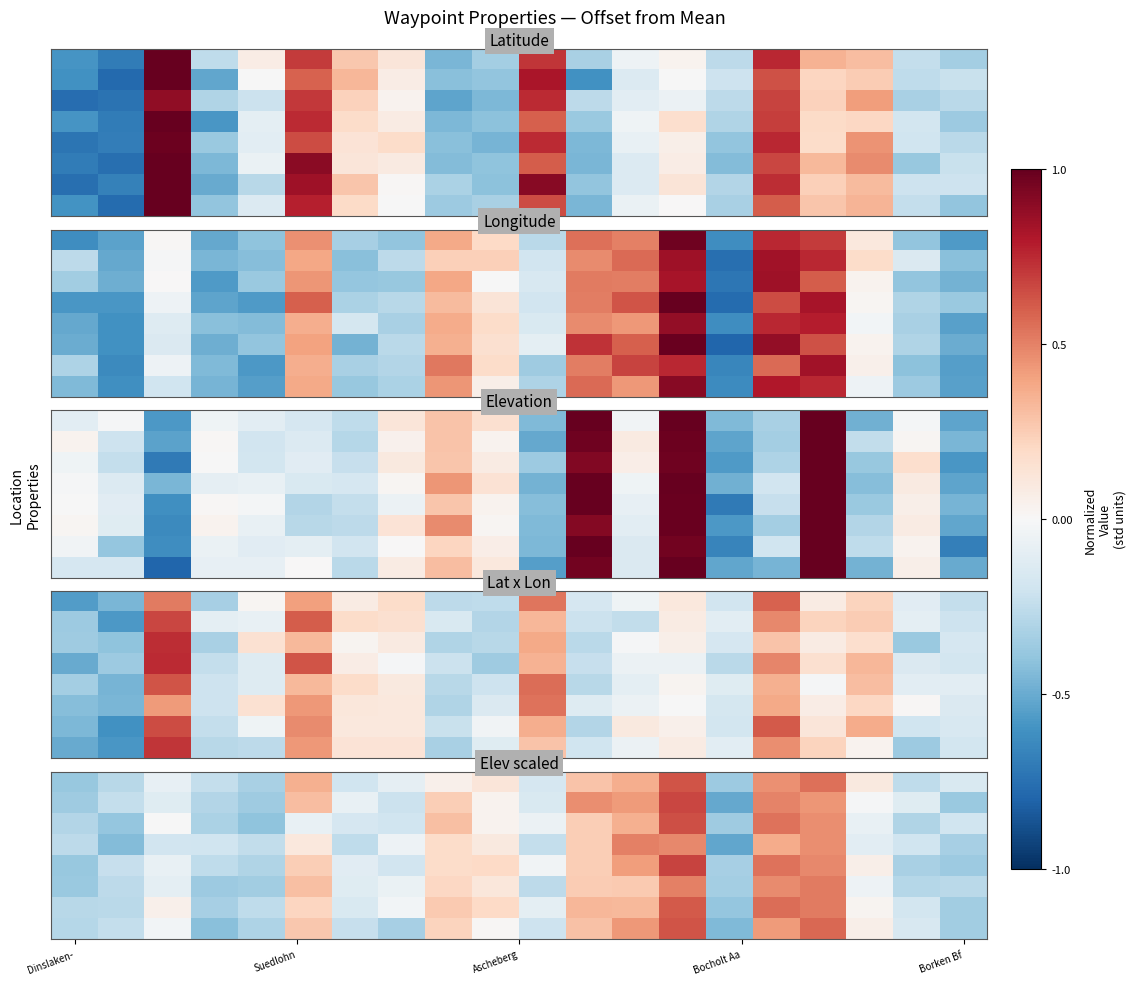

What is the difference between the highest and lowest values at 14?

0.2